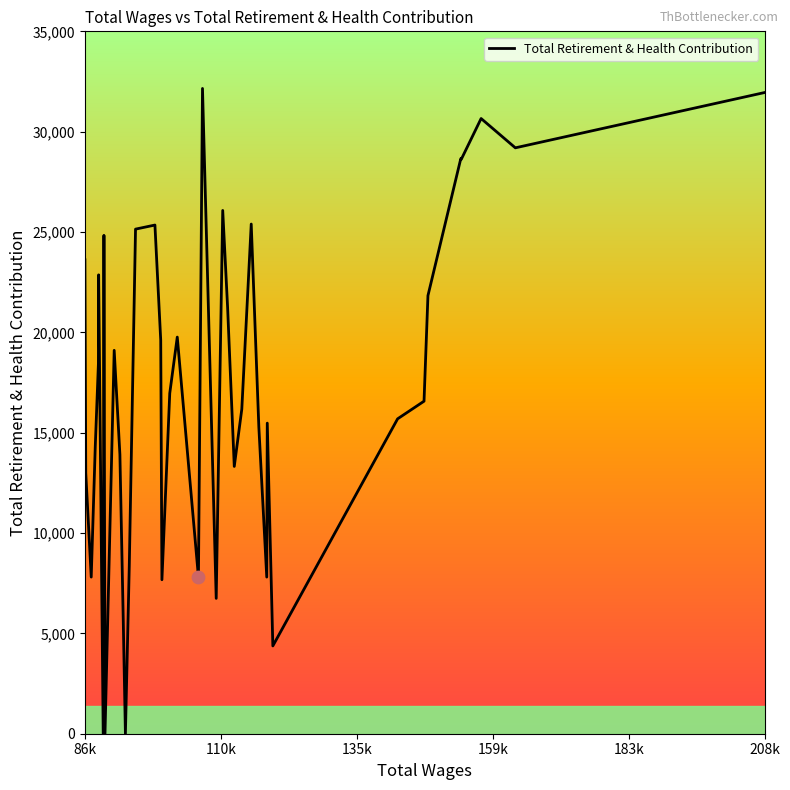

What is the difference between the maximum and minimum values?

32154